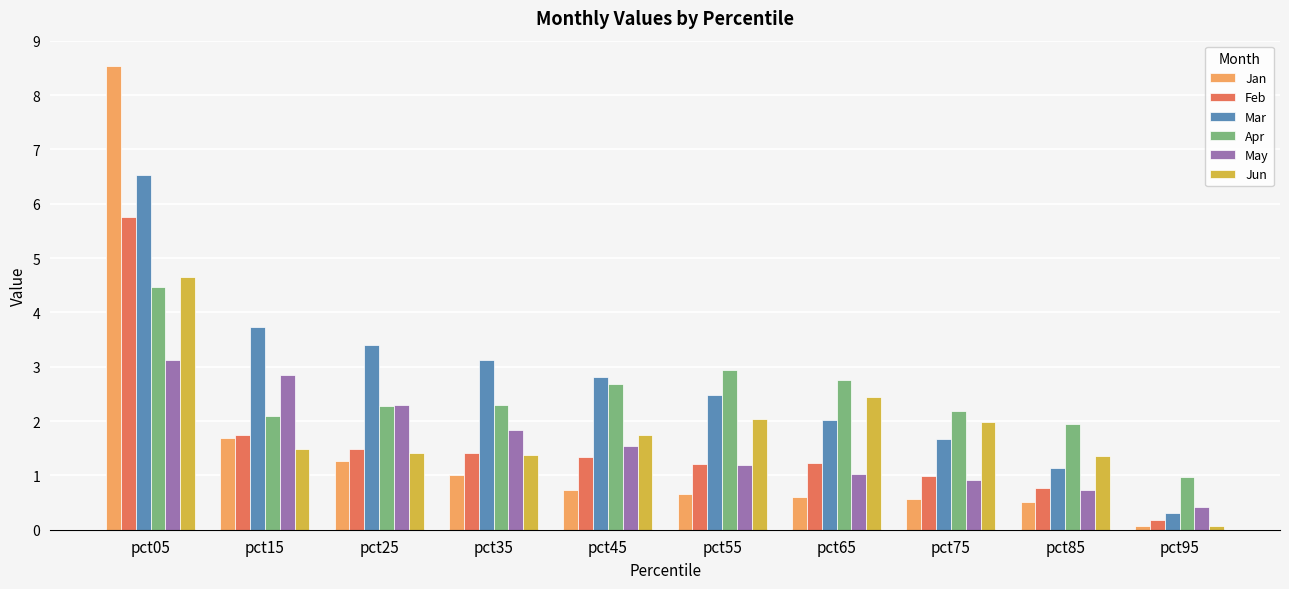

Which series has the largest total across all categories?

Mar